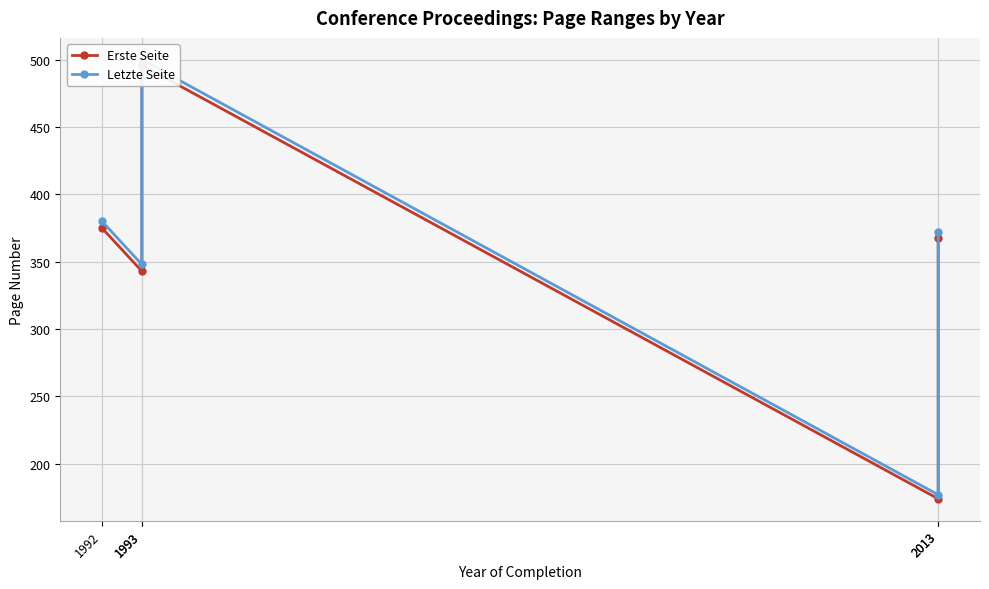

What is the difference between the highest and lowest values at 1993?

5